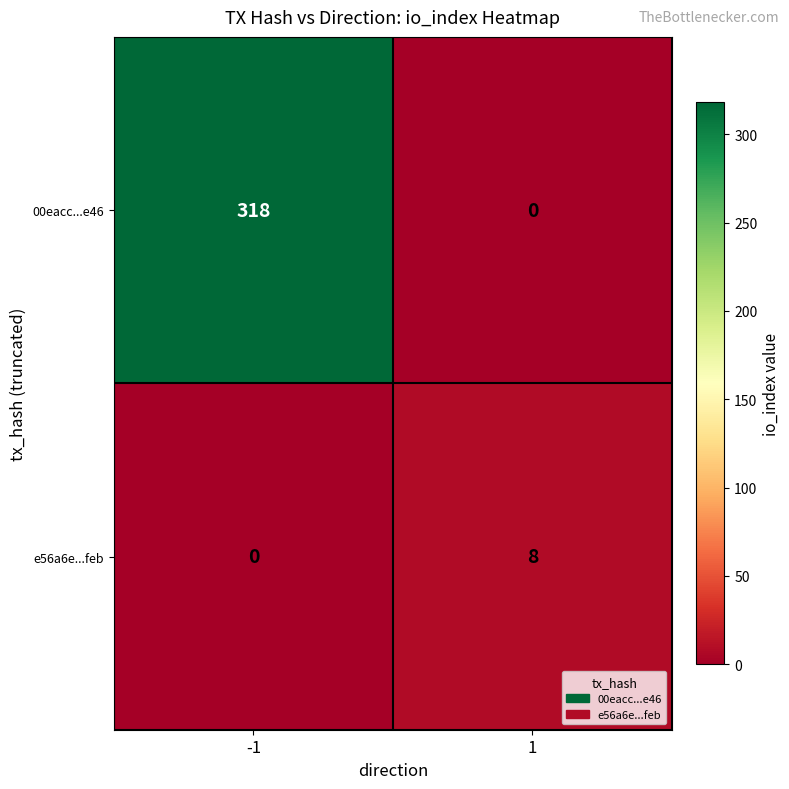

Rank the series at -1 from highest to lowest value.

00eacc...e46, e56a6e...feb